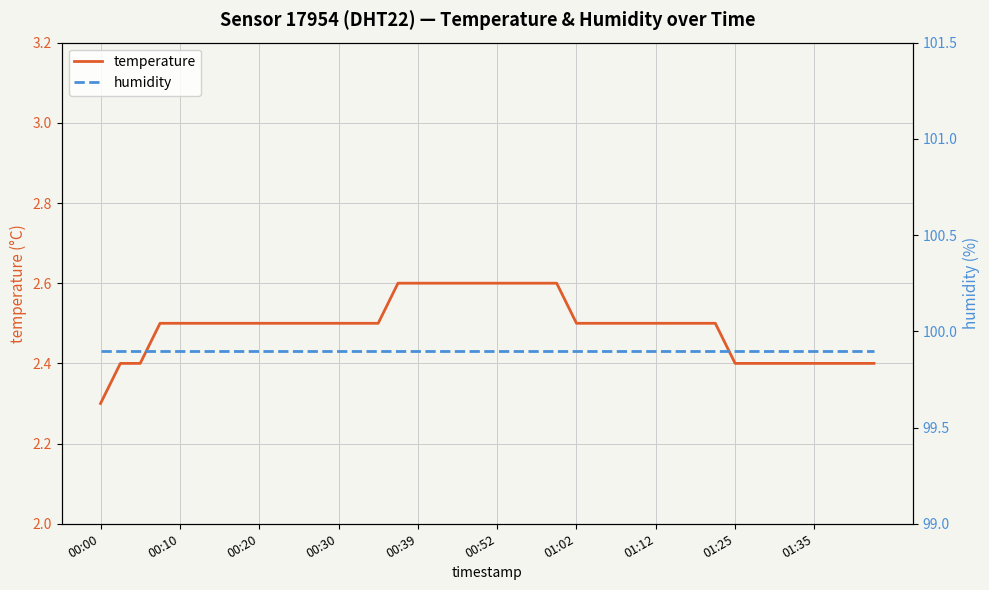

What is the greatest value displayed?

99.9